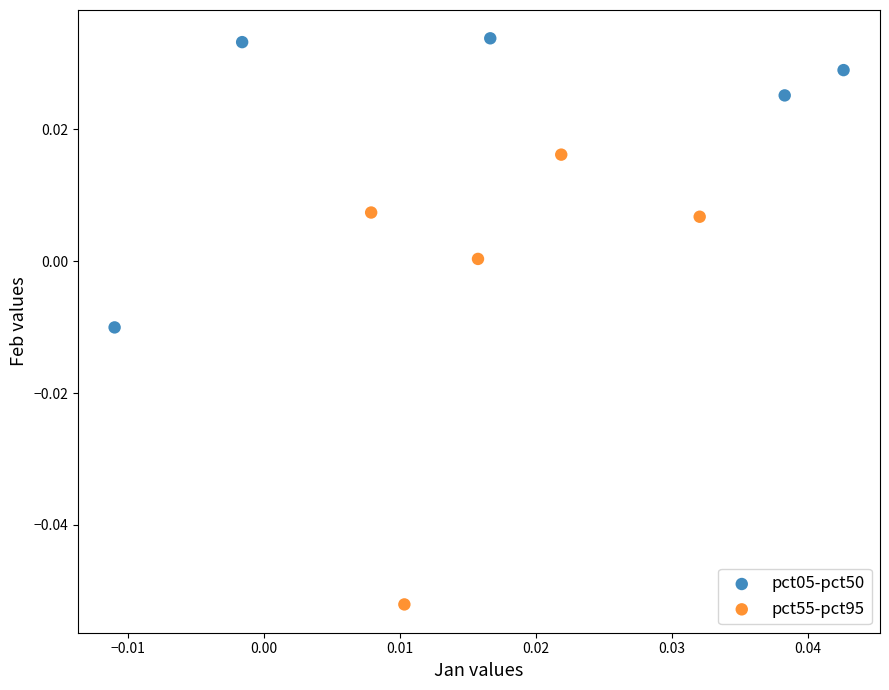

Which series has the largest Y range (max minus min)?

pct55-pct95